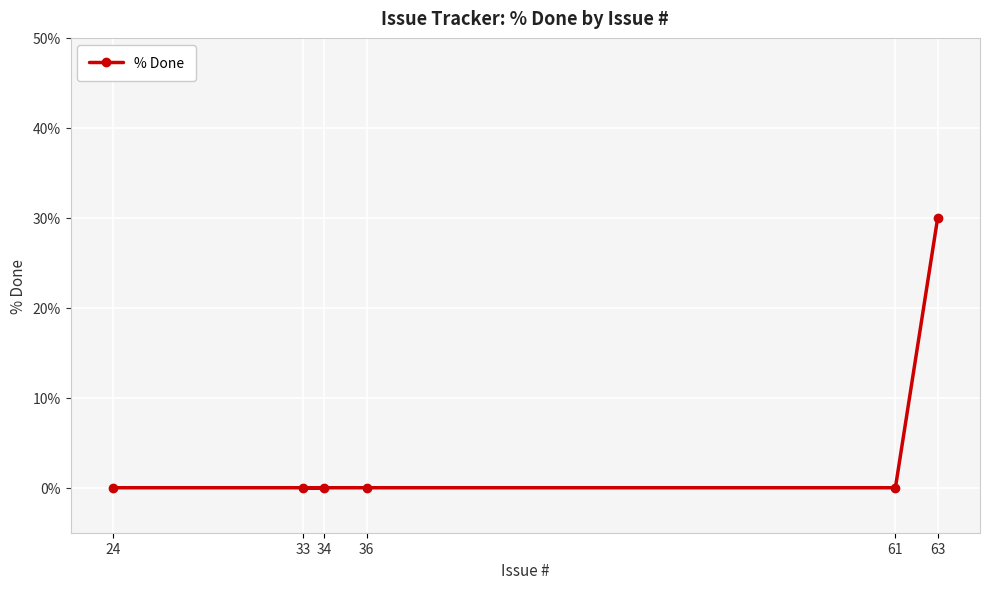

Rank the categories by value from highest to lowest.

63, 24, 34, 33, 36, 61